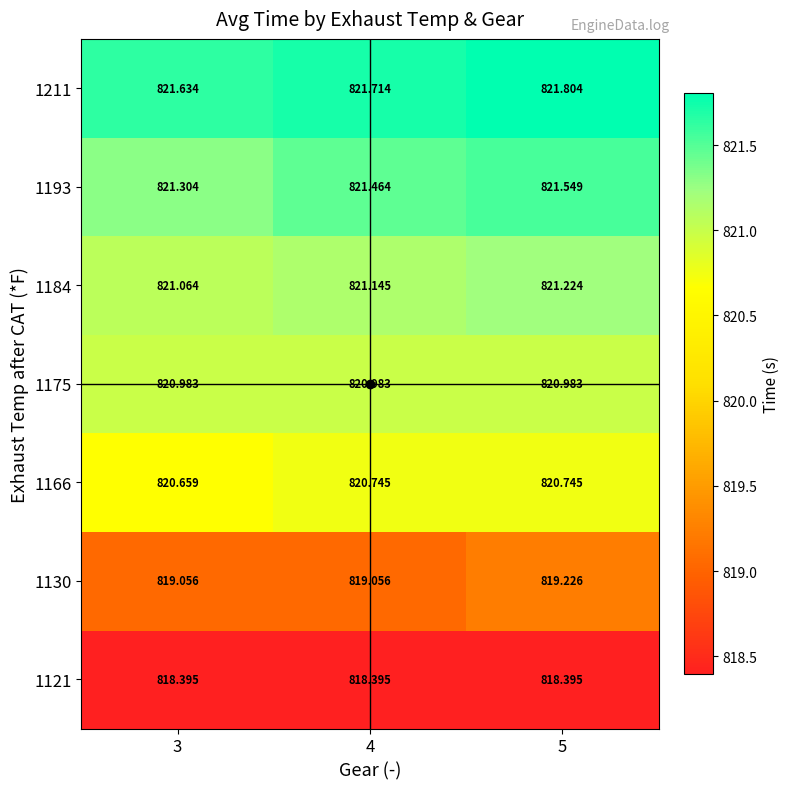

Which series has the largest range (max minus min)?

1193